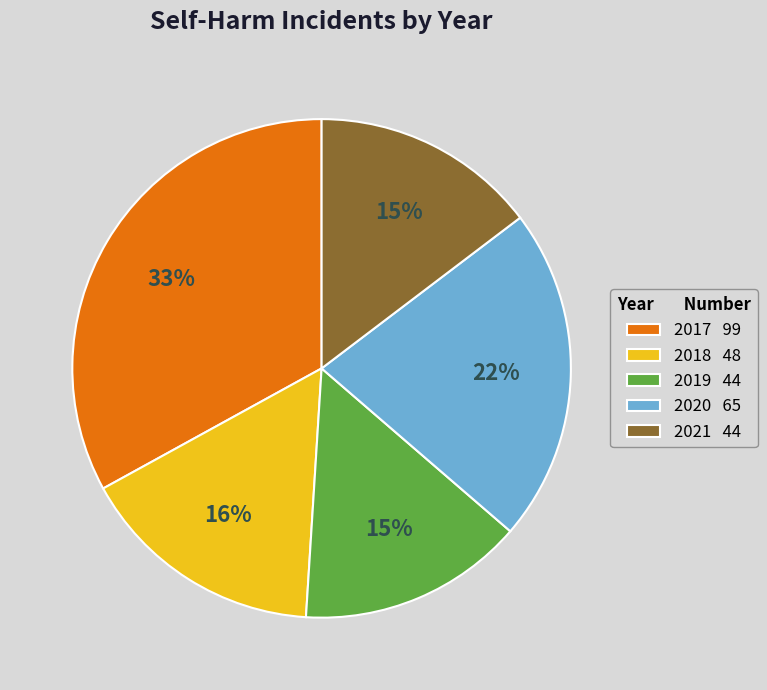

What is the largest slice in the pie chart?

2017